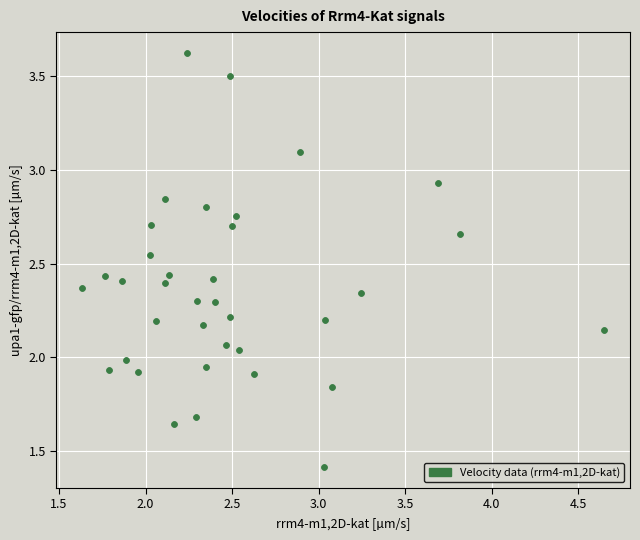

What is the range of X values (max minus min)?

3.0